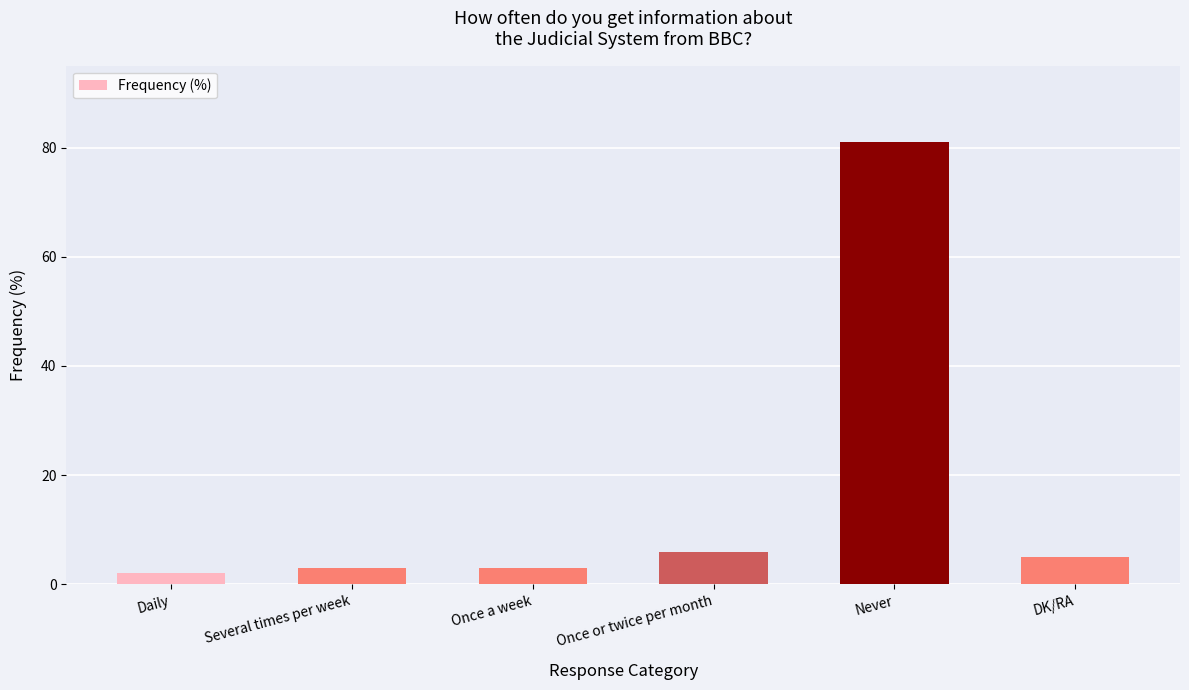

How many bars are there in total?

6